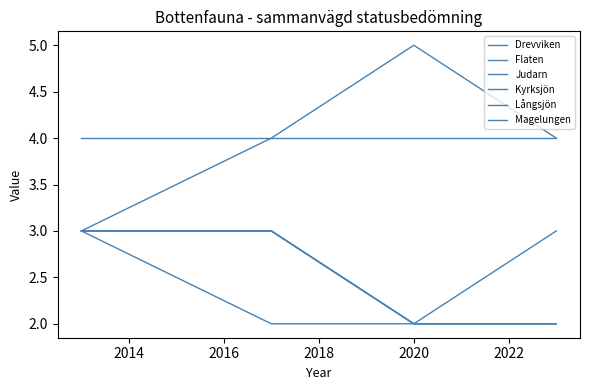

Is this an area chart (filled region under the line)?

No